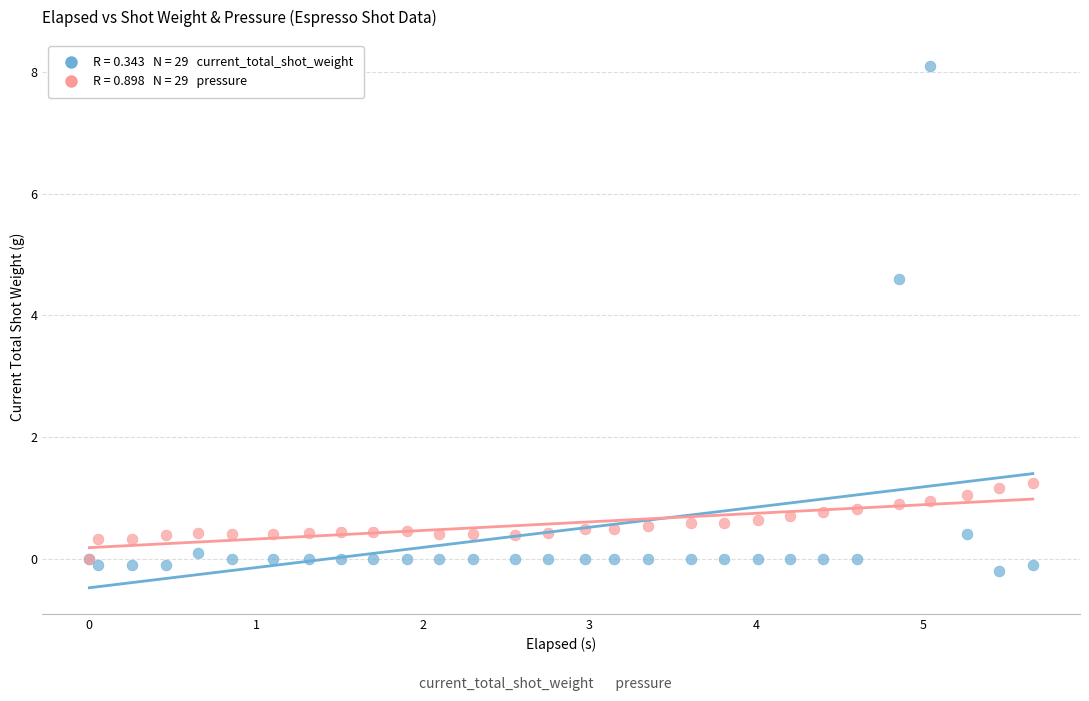

Across all series, what Y value is closest to 3?

4.6